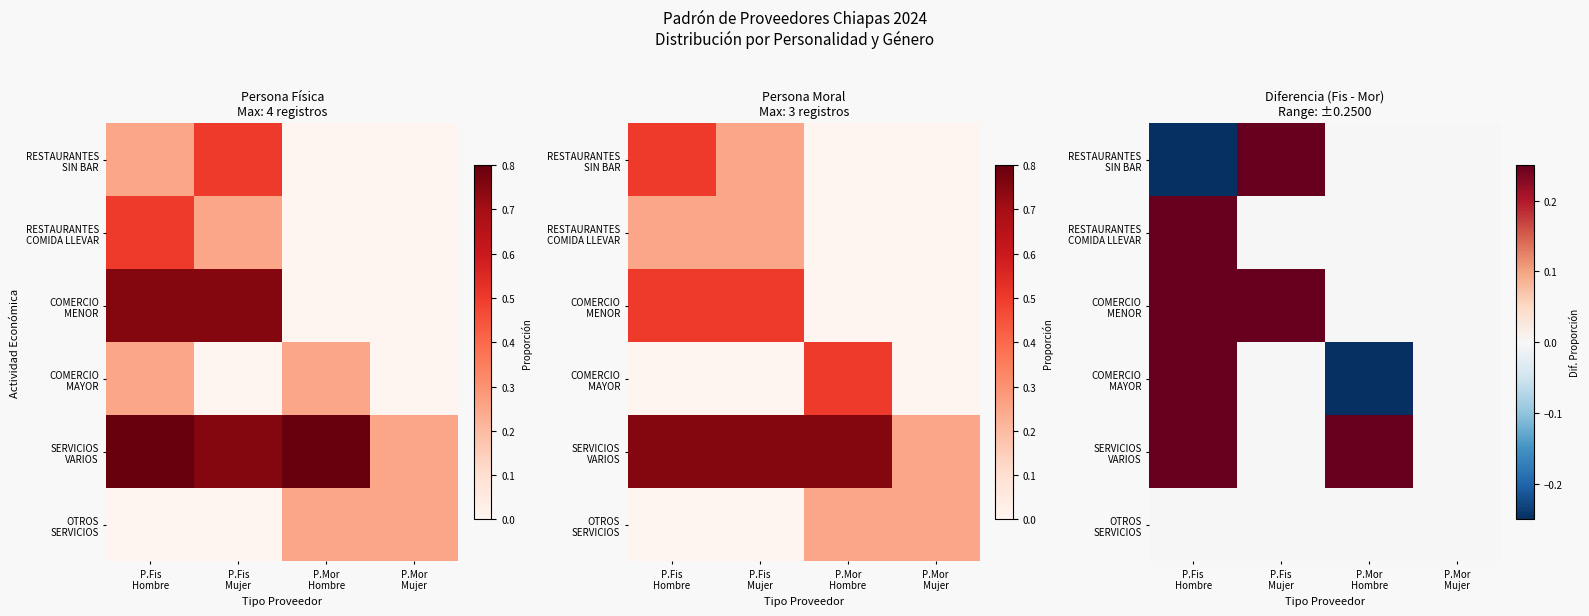

What is the difference between the COMERCIO MAYOR values at P.Fis Hombre and P.Mor Mujer?

0.2